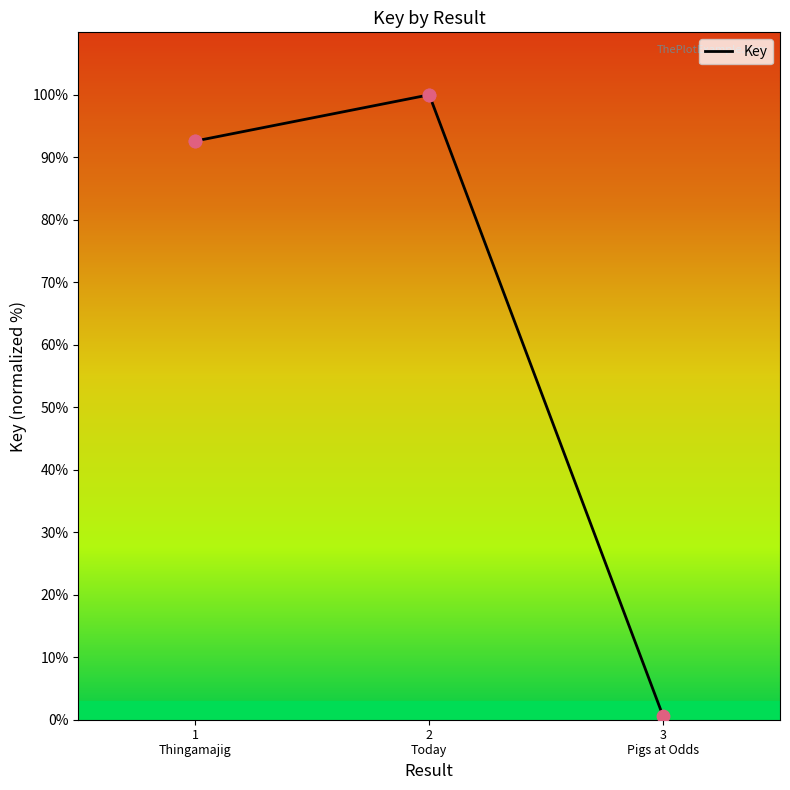

Which has a higher value, 3 Pigs at Odds or 1 Thingamajig?

1 Thingamajig